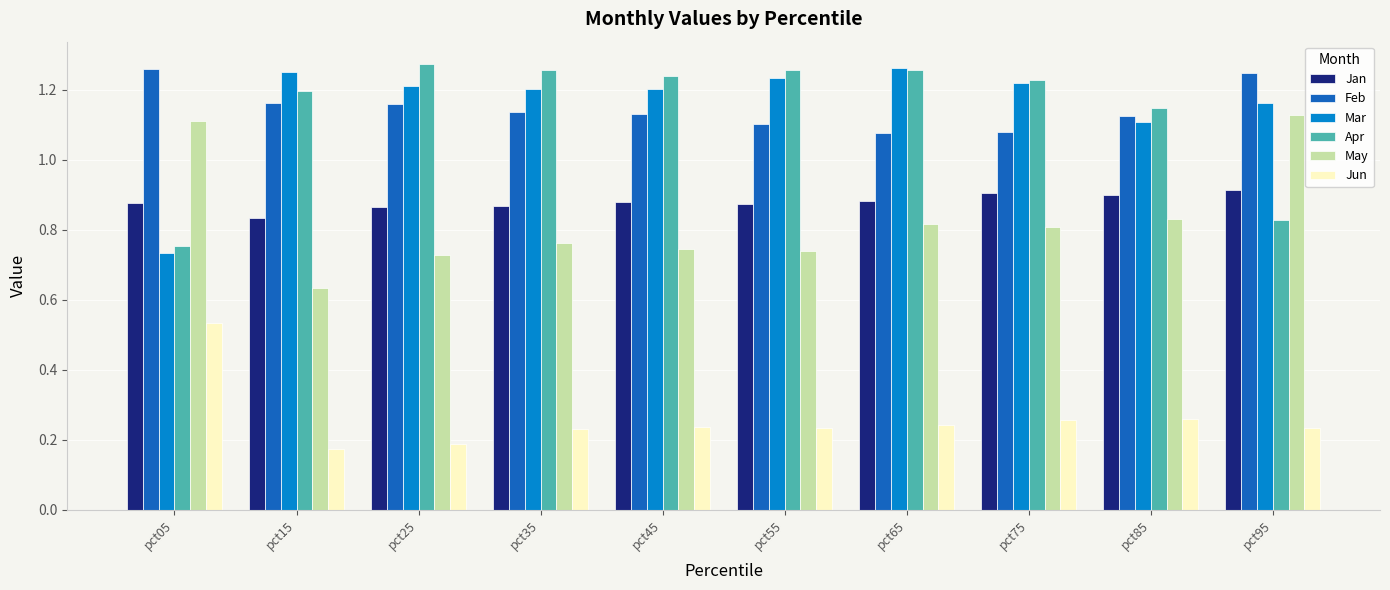

Which category has the highest value in the Jun series?

pct05